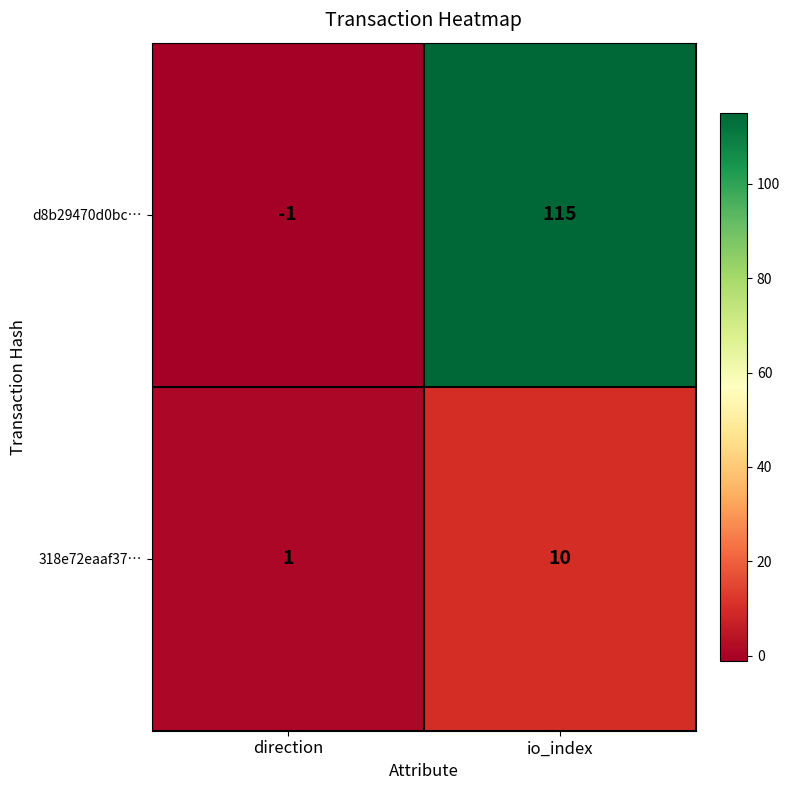

What is the greatest value displayed?

115